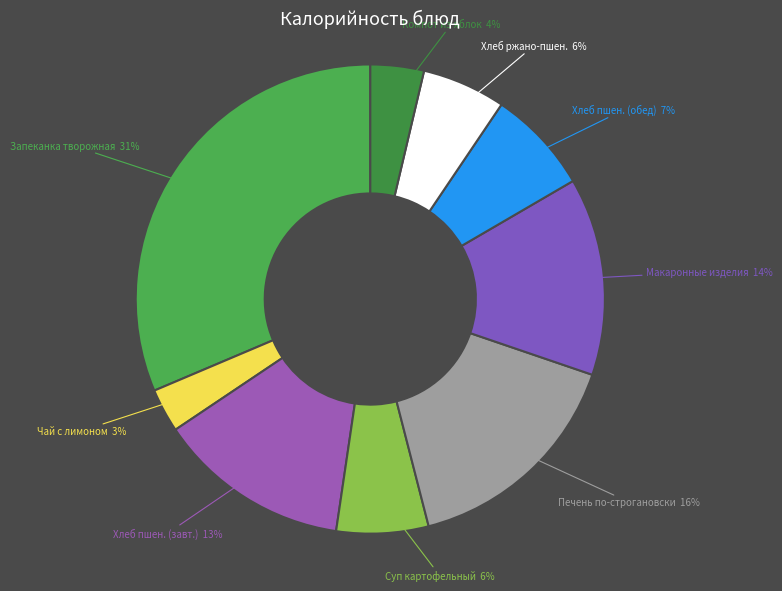

Combined, do Суп картофельный and Хлеб пшен. (обед) account for over 50%?

No